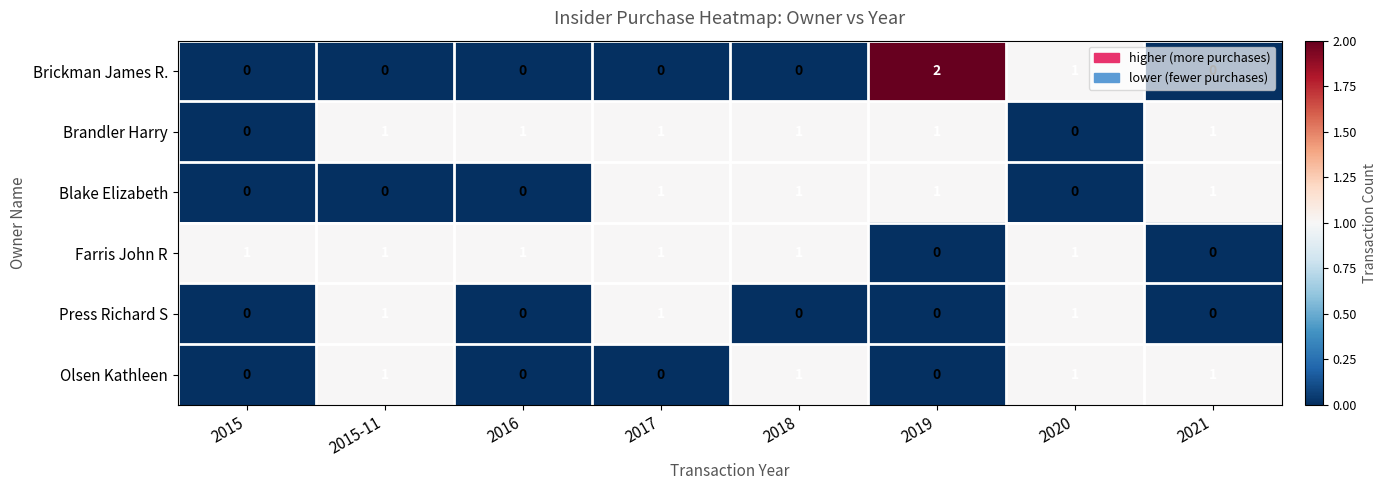

True or false: Brickman James R. has a value of 0 at 2020.

False